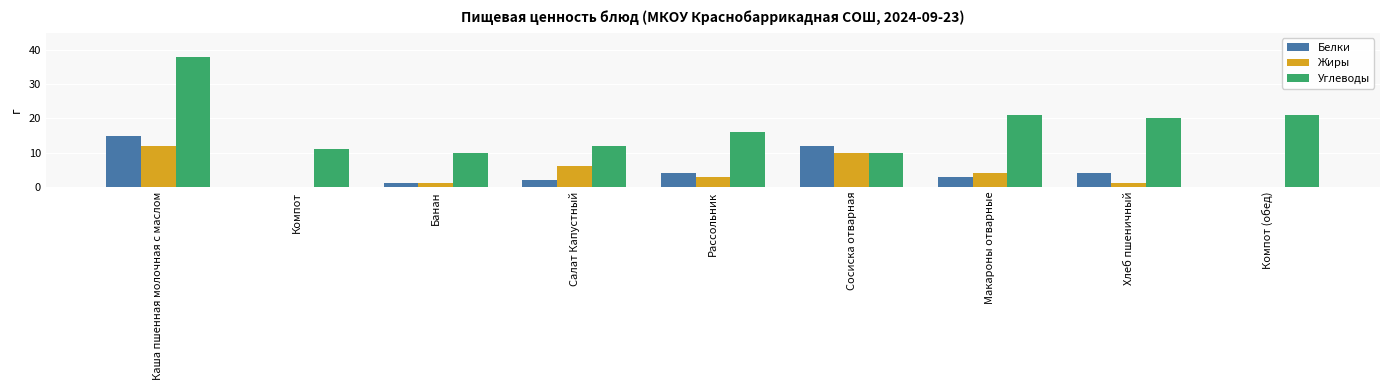

Where is Жиры nearest to the value 6?

Салат Капустный